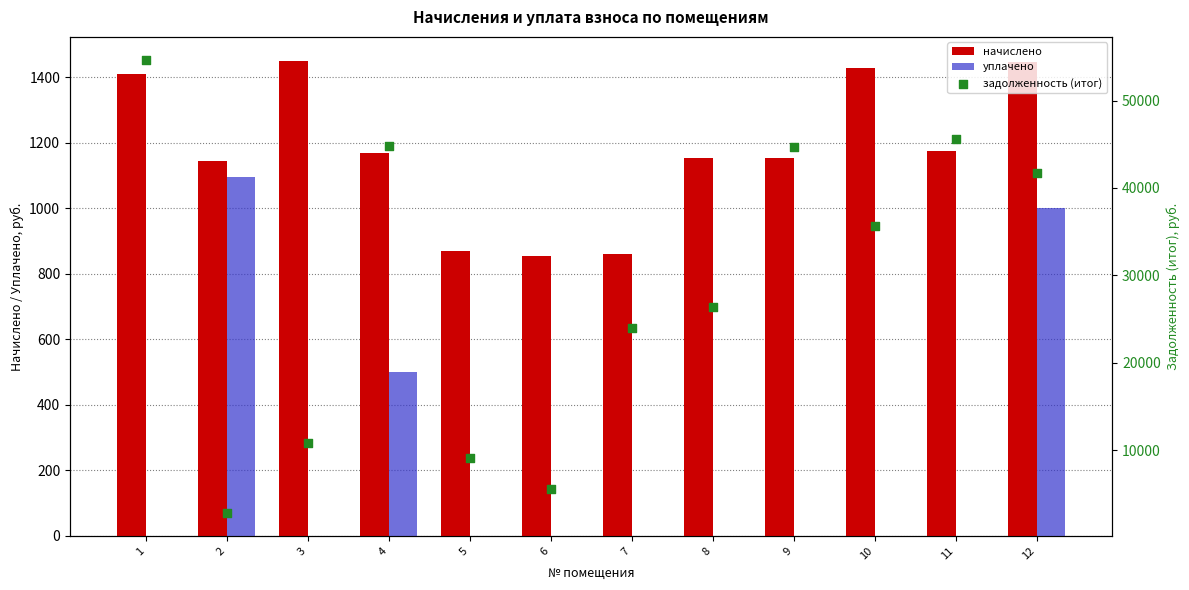

Which series has the largest total across all categories?

задолженность (итог)